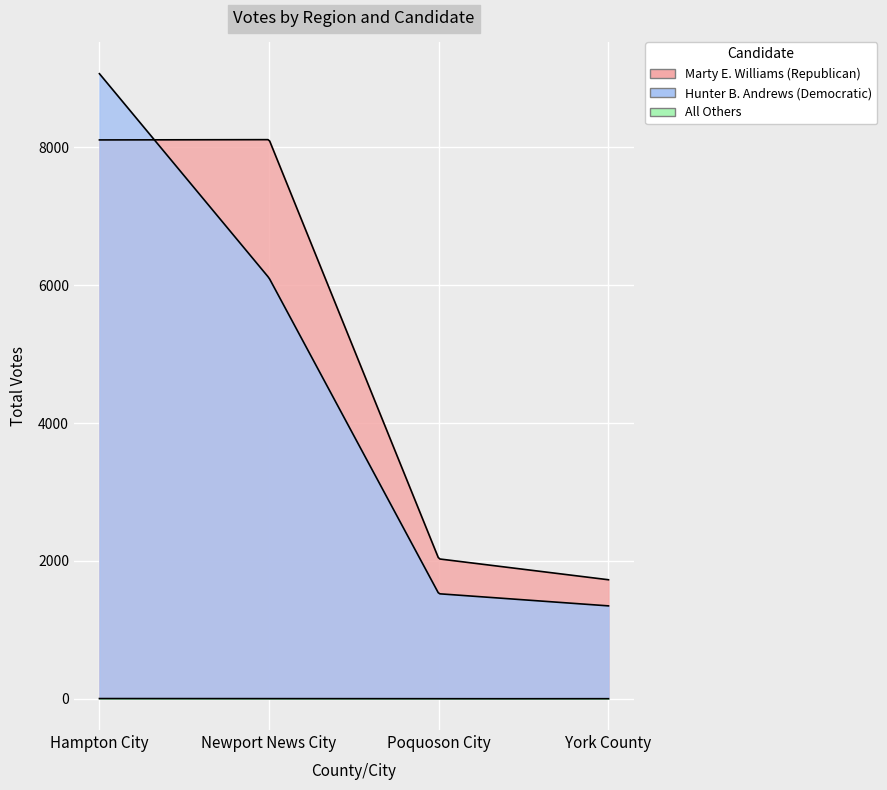

What value does the All Others series have at York County?

1